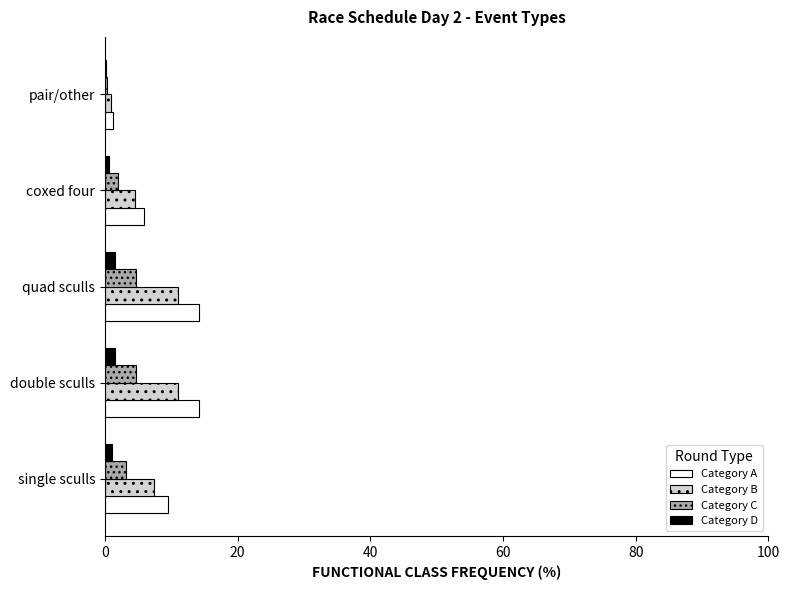

What is the sum of all Category B values?

35.0